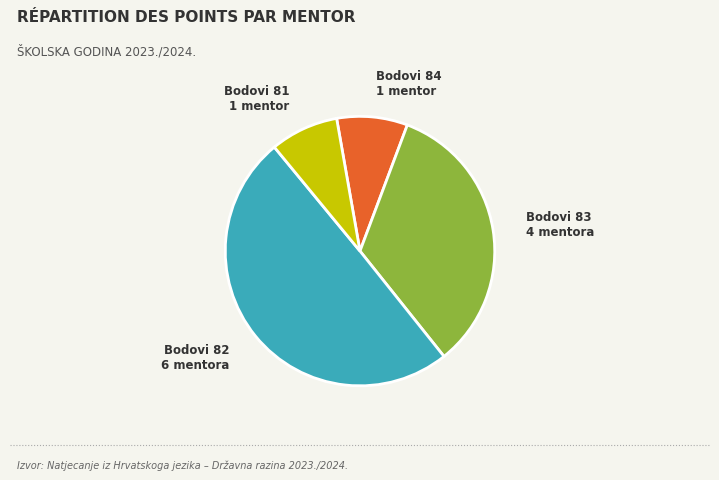

Is there a majority slice in this chart?

No